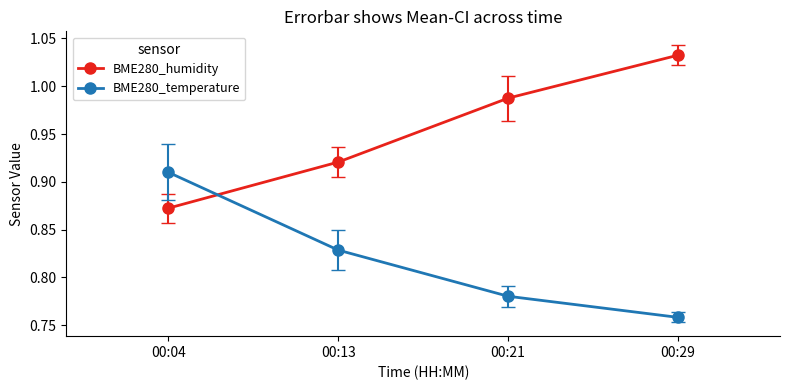

True or false: BME280_humidity has more than 2 interior local peaks.

False